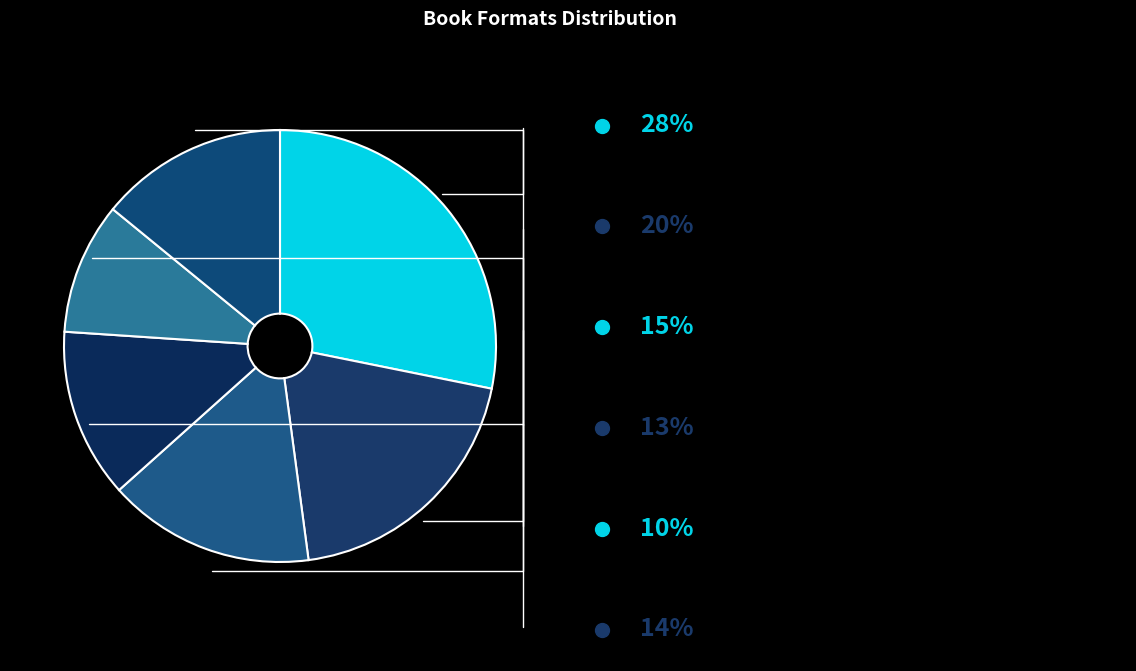

How many slices are in this pie chart?

6